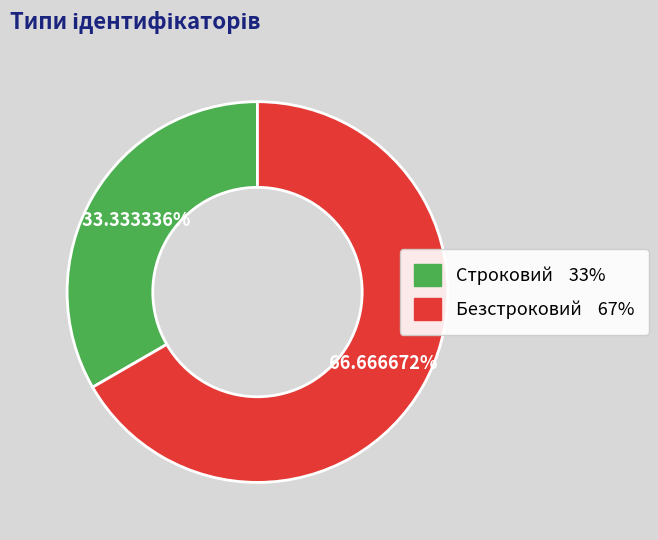

What portion of the pie excludes Строковий?

66.7%